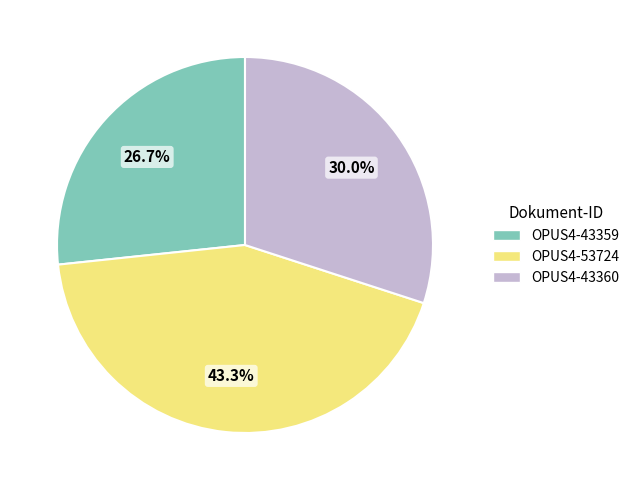

What is the largest slice in the pie chart?

OPUS4-53724